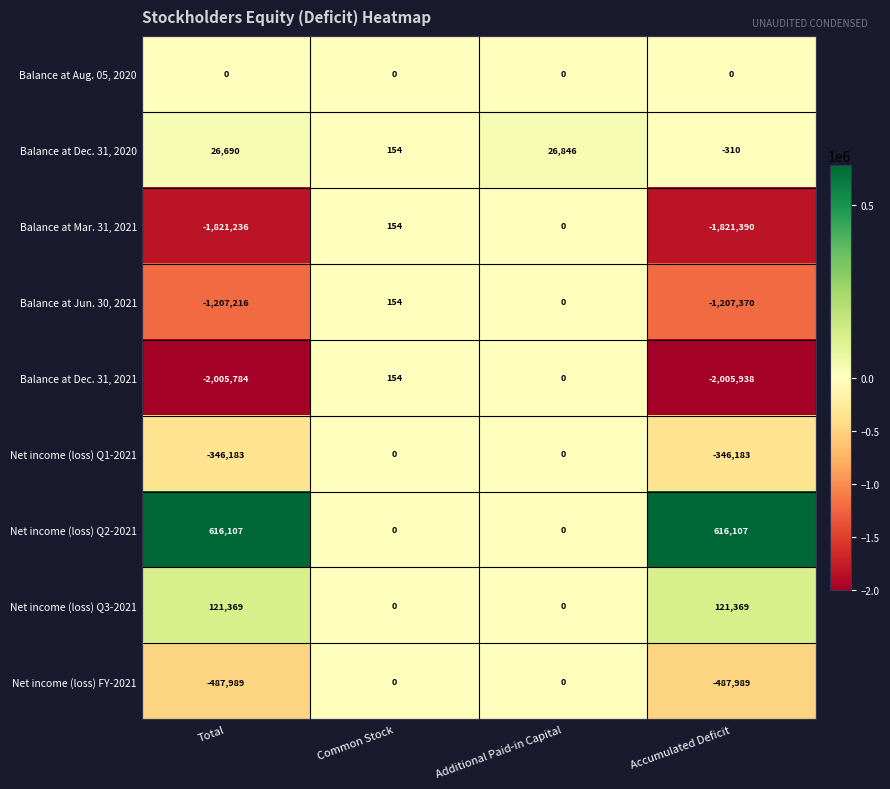

How many data points in Net income (loss) Q1-2021 are less than 0?

2